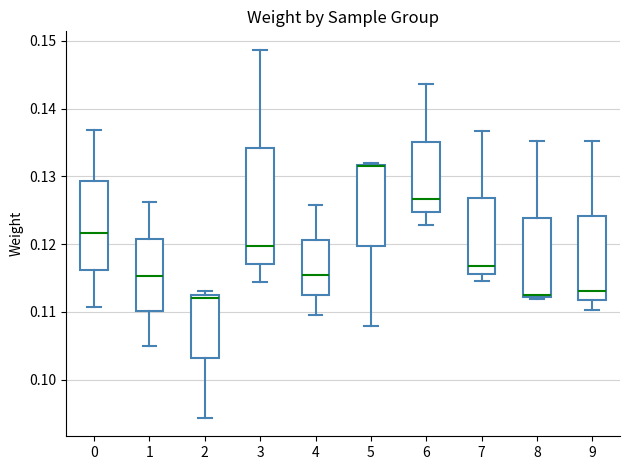

Where does the upper whisker of the box at x = 8 end on the y-axis? The values are not printed on the chart, so give them approximately, as read against the axis.

0.135